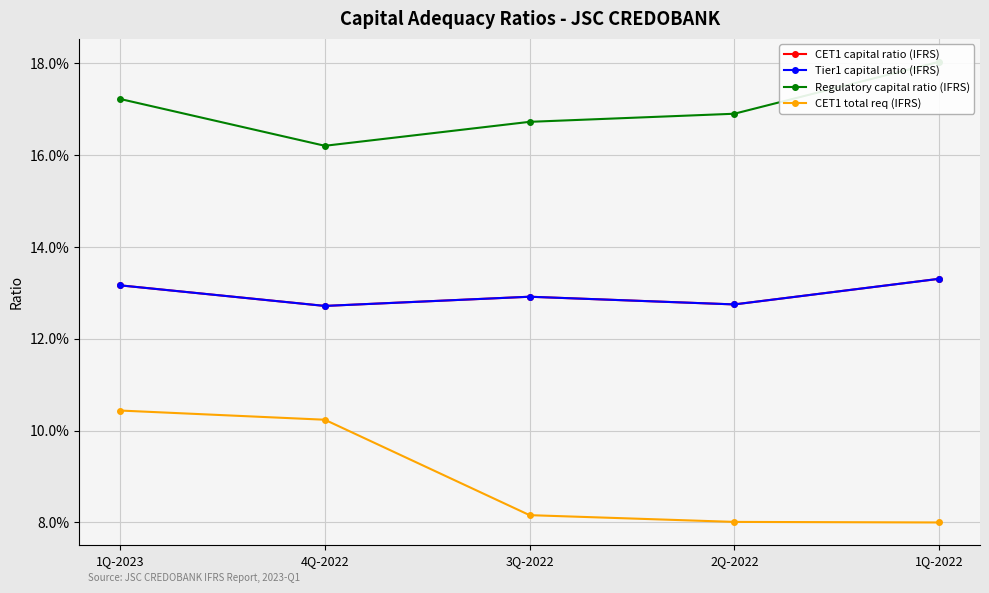

In CET1 capital ratio (IFRS), how many points are higher than both neighbors (excluding endpoints)?

1